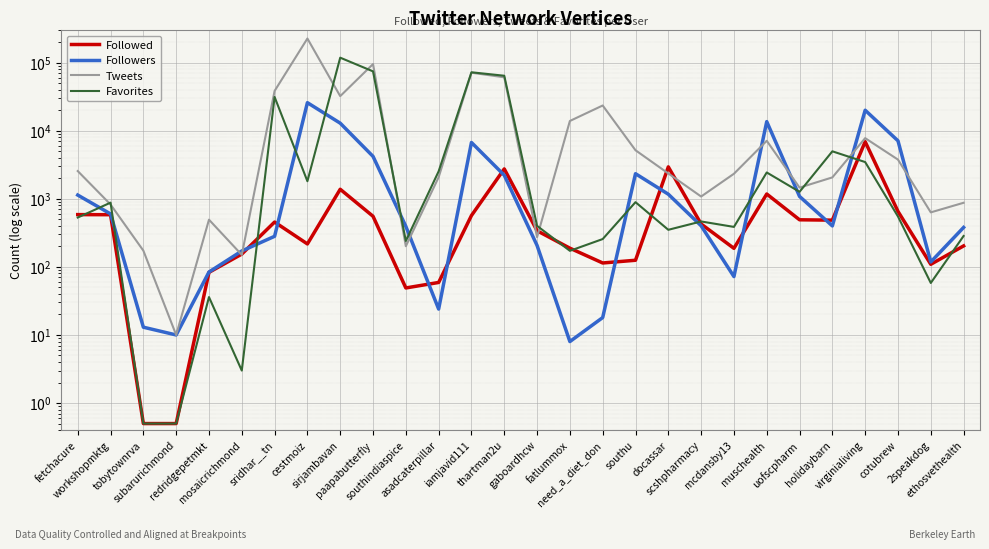

Which series has the largest range (max minus min)?

Tweets